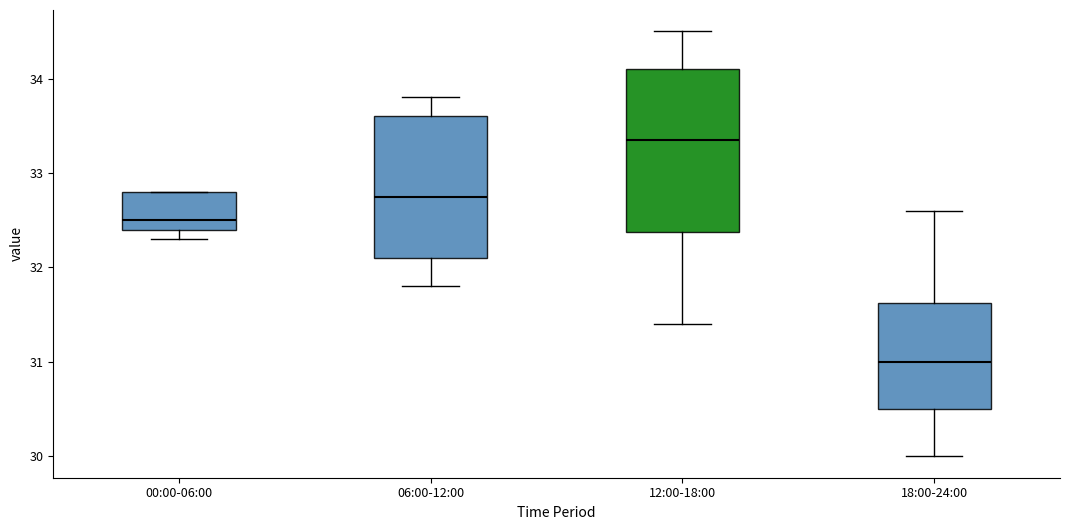

Reading left to right, read every box against the y-axis: the position of its median line, the range the box covers, and the ends of its whiskers. The values are not printed on the chart, so give them approximately, as read against the axis.

00:00-06:00: median 32.5, box 32.4 to 32.8, whiskers 32.3 to 32.8
06:00-12:00: median 32.8, box 32.1 to 33.6, whiskers 31.8 to 33.8
12:00-18:00: median 33.4, box 32.4 to 34.1, whiskers 31.4 to 34.5
18:00-24:00: median 31.0, box 30.5 to 31.6, whiskers 30.0 to 32.6